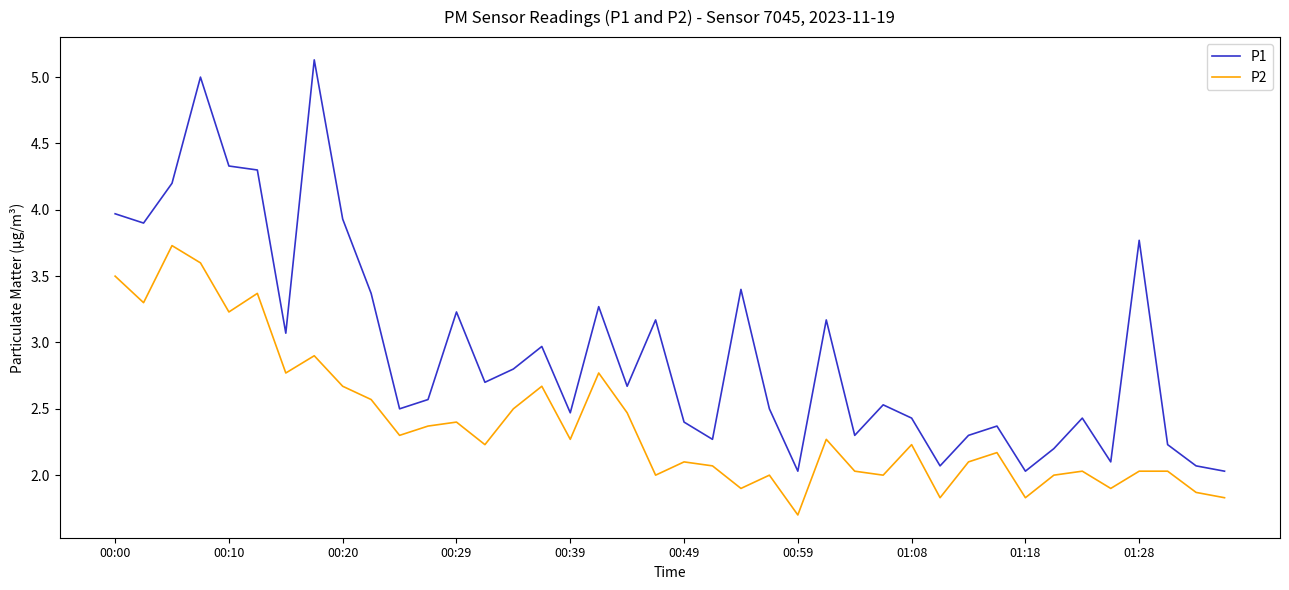

Which series has the widest spread of values?

P1